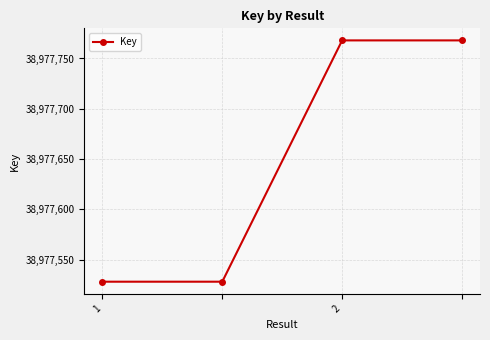

What is the difference between the second highest and minimum values?

240